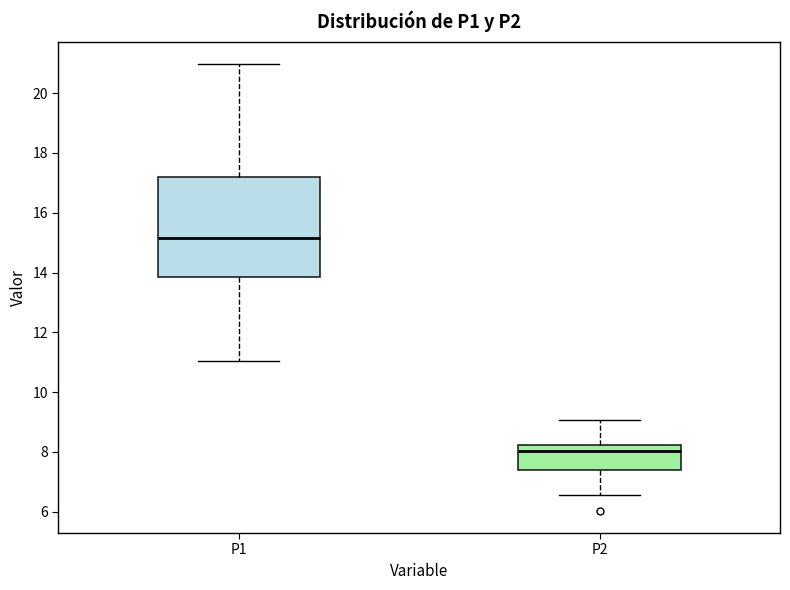

Reading left to right, transcribe this box plot: for each box, give where its median line is, the range the box spans, and where its two whiskers end, as read against the y-axis. The values are not printed on the chart, so give them approximately, as read against the axis.

P1: median 15.2, box 13.8 to 17.2, whiskers 11.0 to 21.0
P2: median 8.0, box 7.4 to 8.2, whiskers 6.6 to 9.0